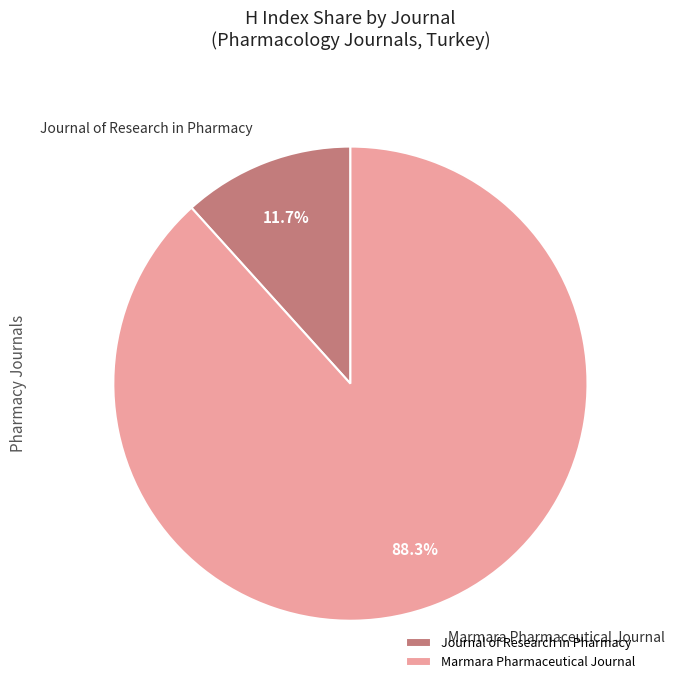

Between Journal of Research in Pharmacy and Marmara Pharmaceutical Journal, which is larger?

Marmara Pharmaceutical Journal